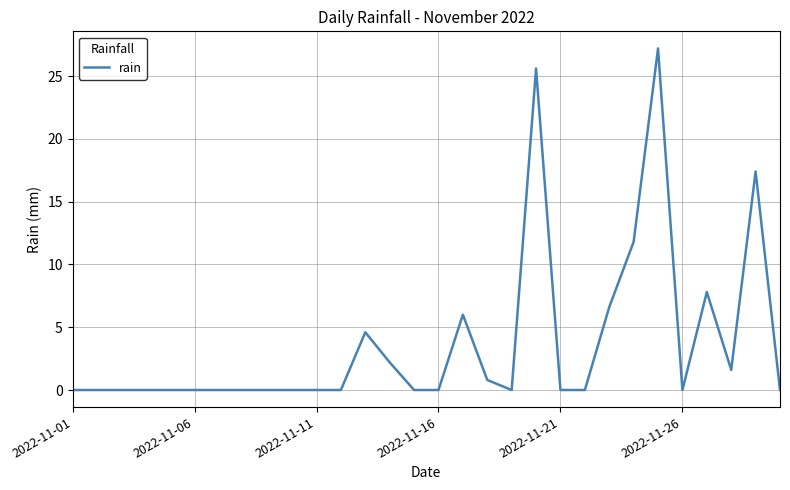

What is the greatest value displayed?

27.2